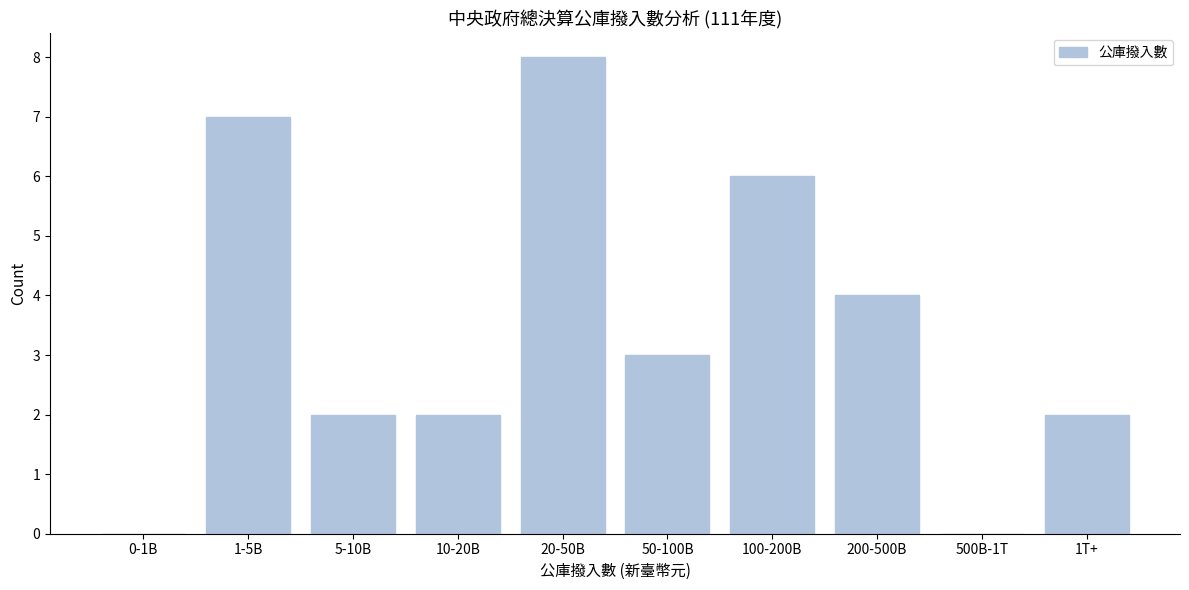

Reading left to right, transcribe all the data shown in this chart.

0-1B=0	1-5B=7	5-10B=2	10-20B=2	20-50B=8	50-100B=3	100-200B=6	200-500B=4	500B-1T=0	1T+=2